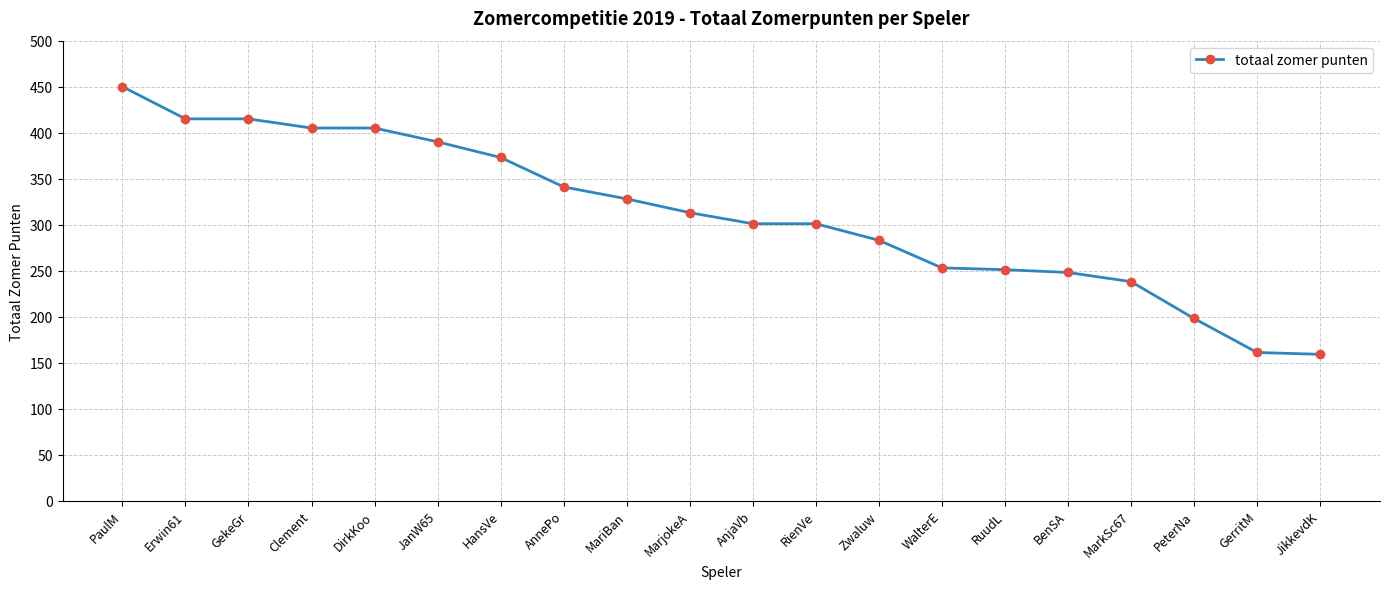

What is the change in value from Zwaluw to RuudL?

-32